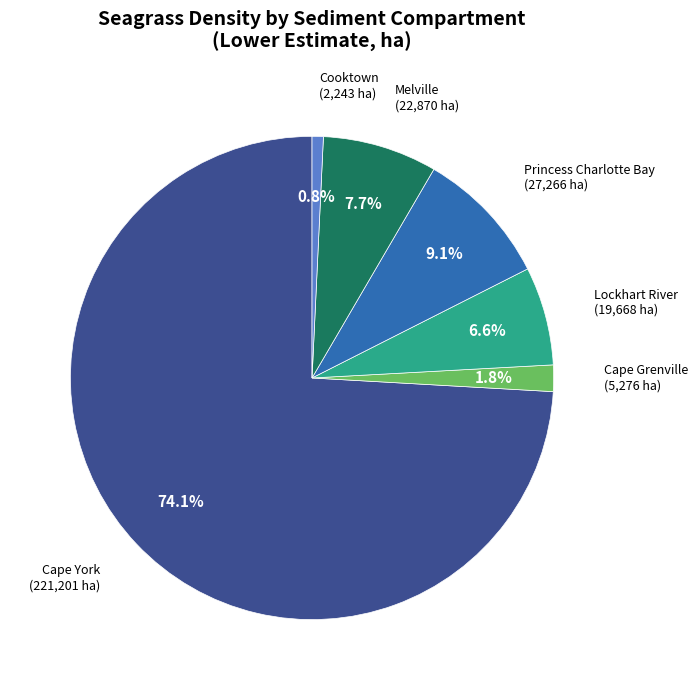

Does any single category account for the majority?

Yes